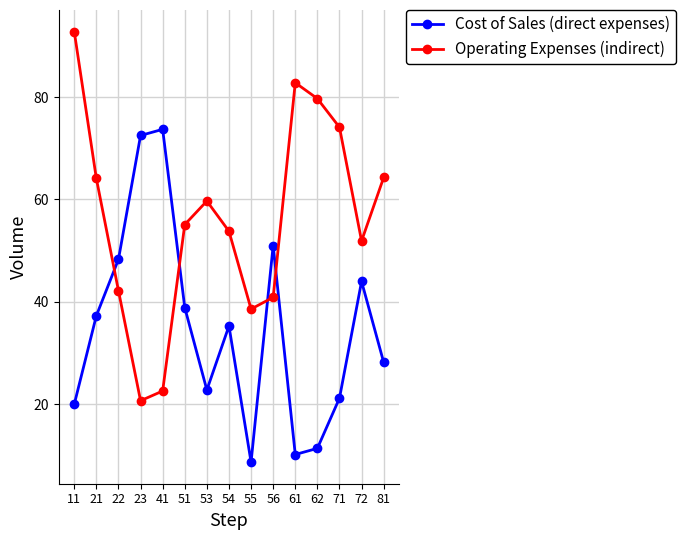

Is it true that Cost of Sales (direct expenses) equals 21.2 at 71?

True